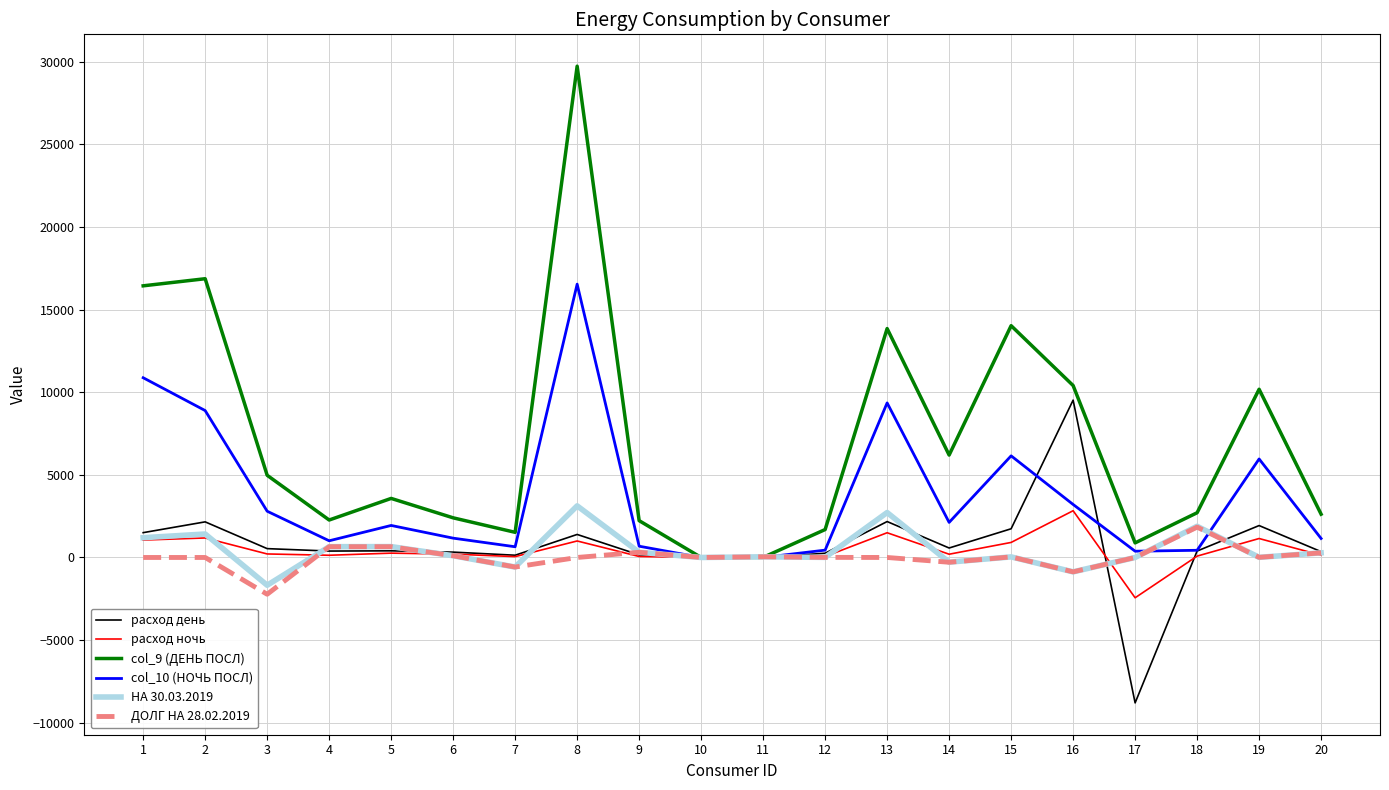

The value of col_9 (ДЕНЬ ПОСЛ) at 5 is 1508.4. True or false?

False